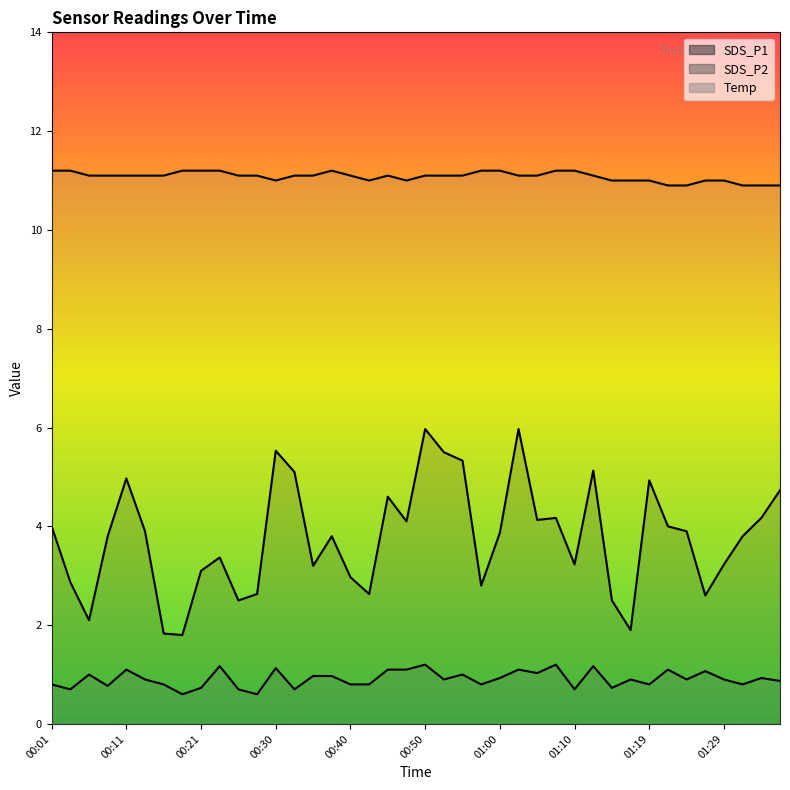

Rank the series by their maximum value, from lowest to highest.

SDS_P2, SDS_P1, Temp